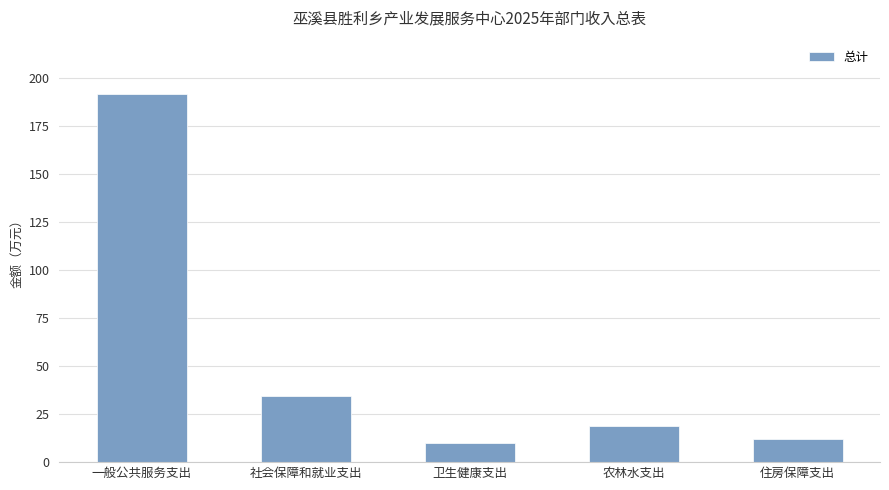

Reading left to right, list all the values displayed in this chart.

一般公共服务支出=191.7	社会保障和就业支出=34.3	卫生健康支出=9.9	农林水支出=18.9	住房保障支出=11.9